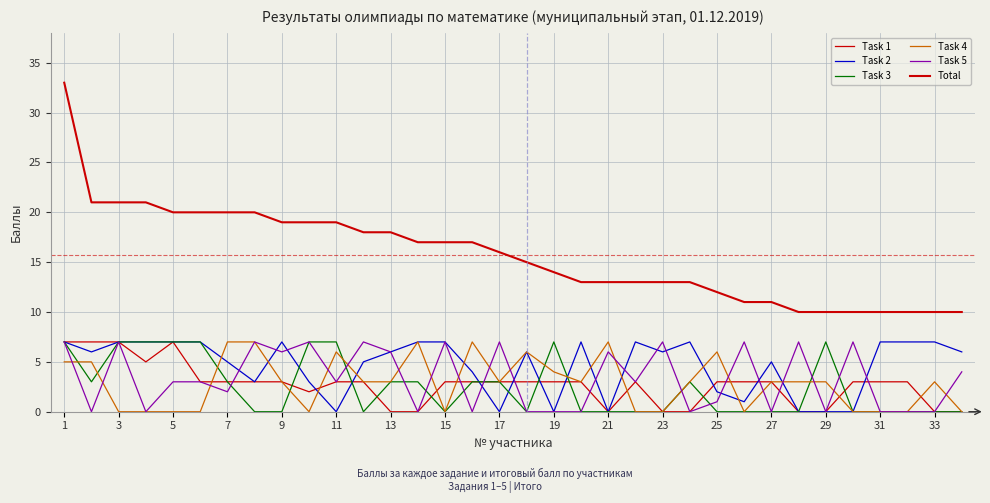

How many lines are shown in the chart?

6